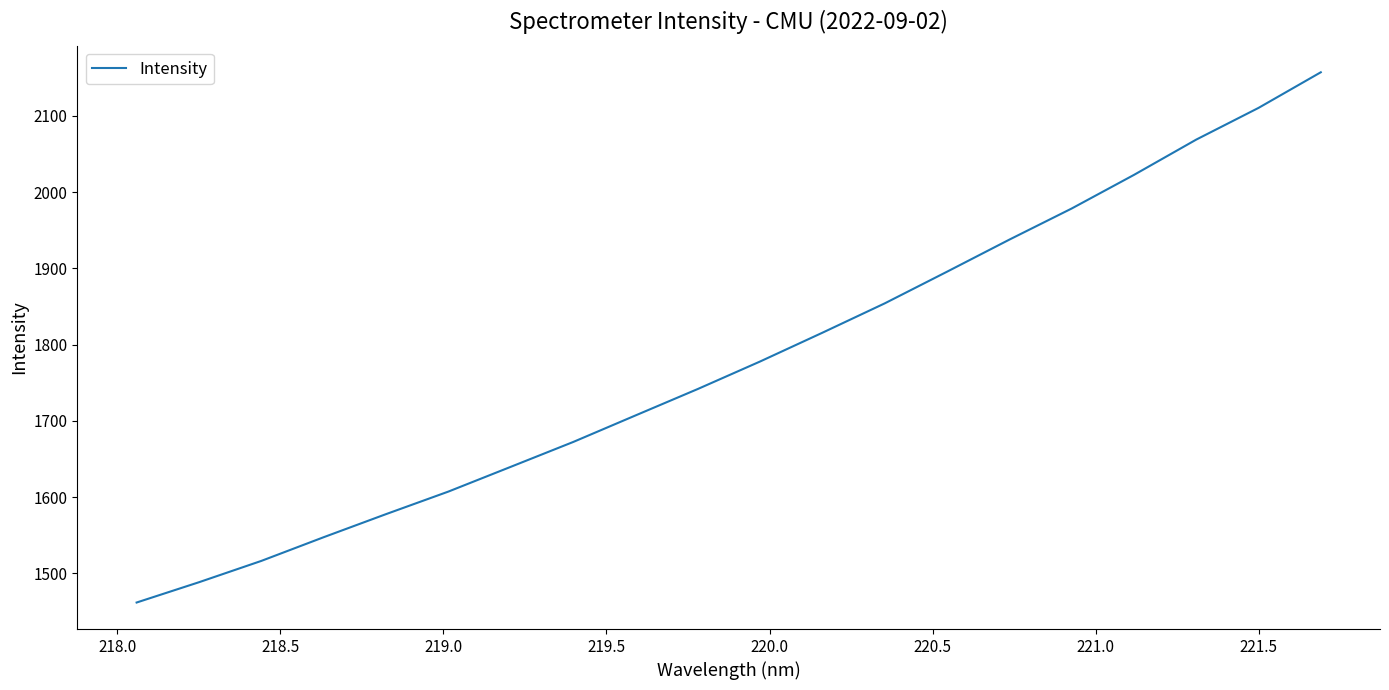

What is the greatest value displayed?

2157.0